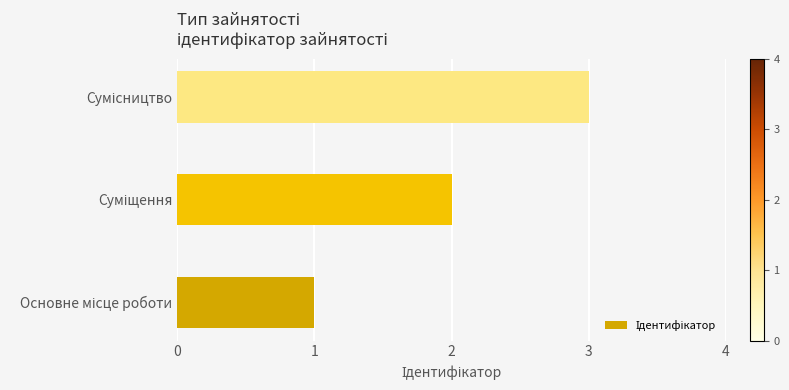

What is the maximum value shown in the chart?

3